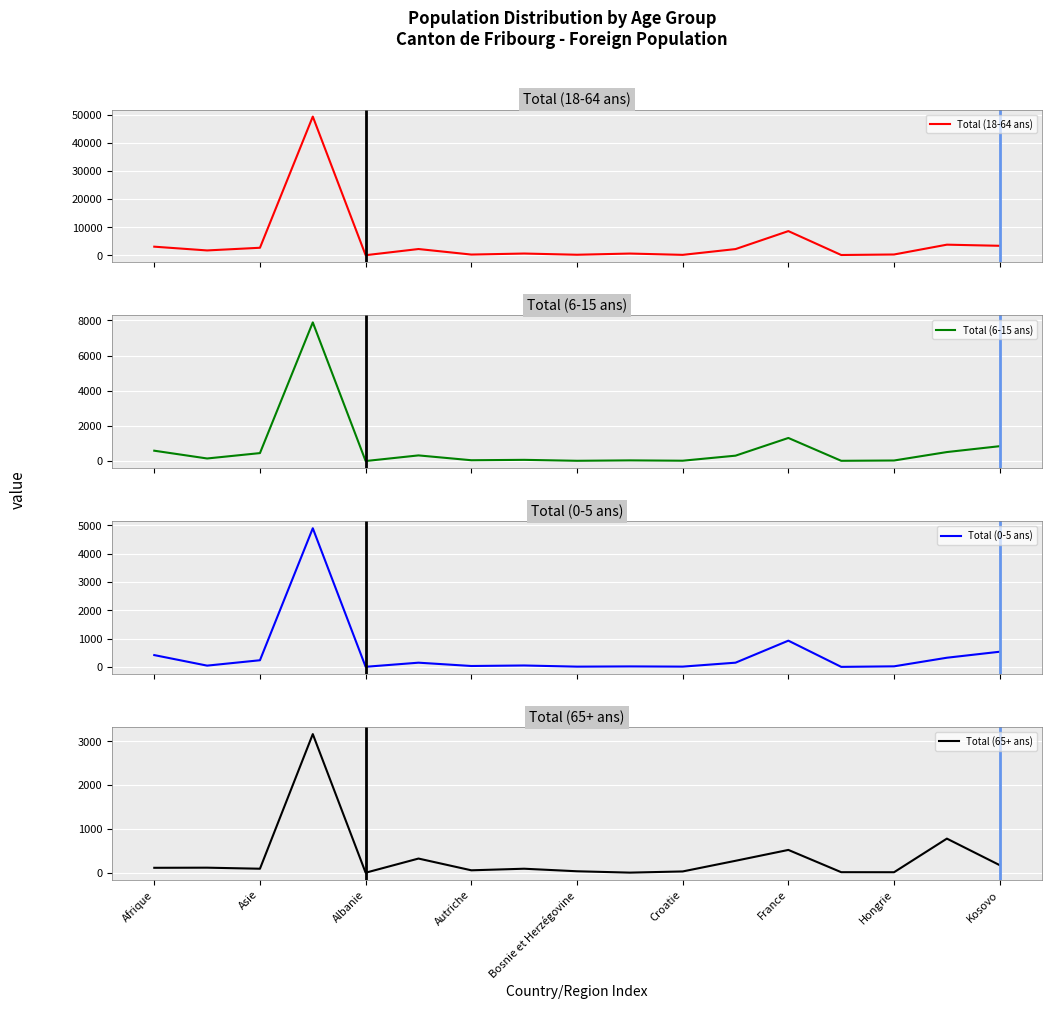

True or false: Total (65+ ans) has a value of 91 at Asie.

True